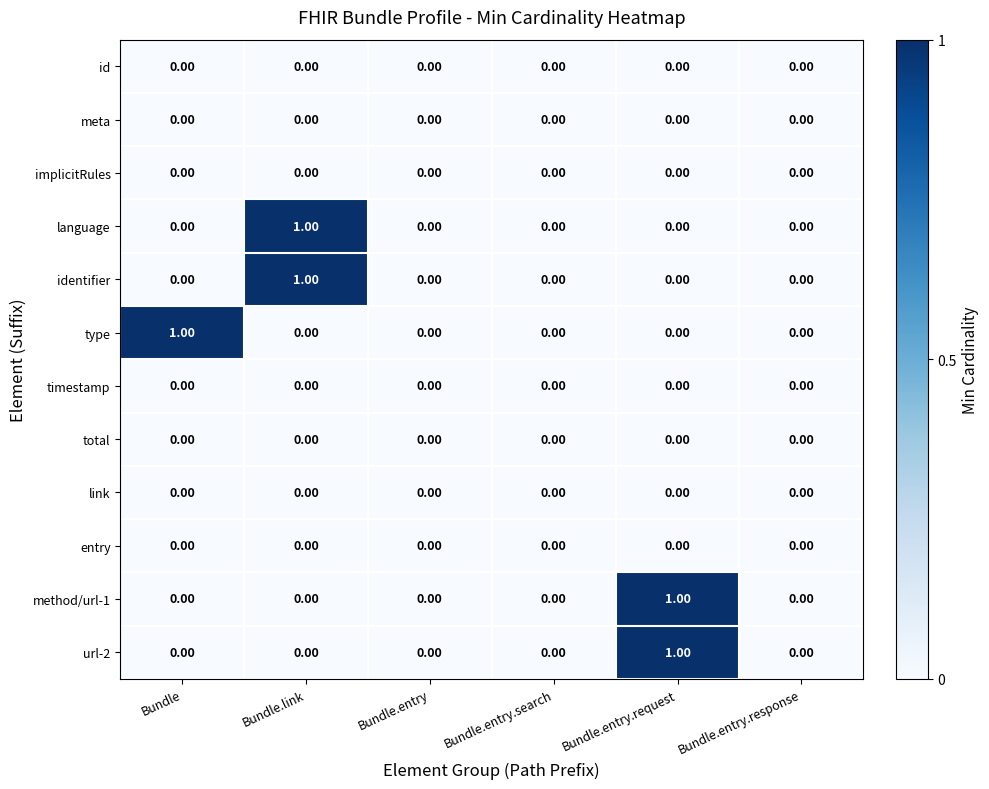

How many categories are shown in the chart?

6